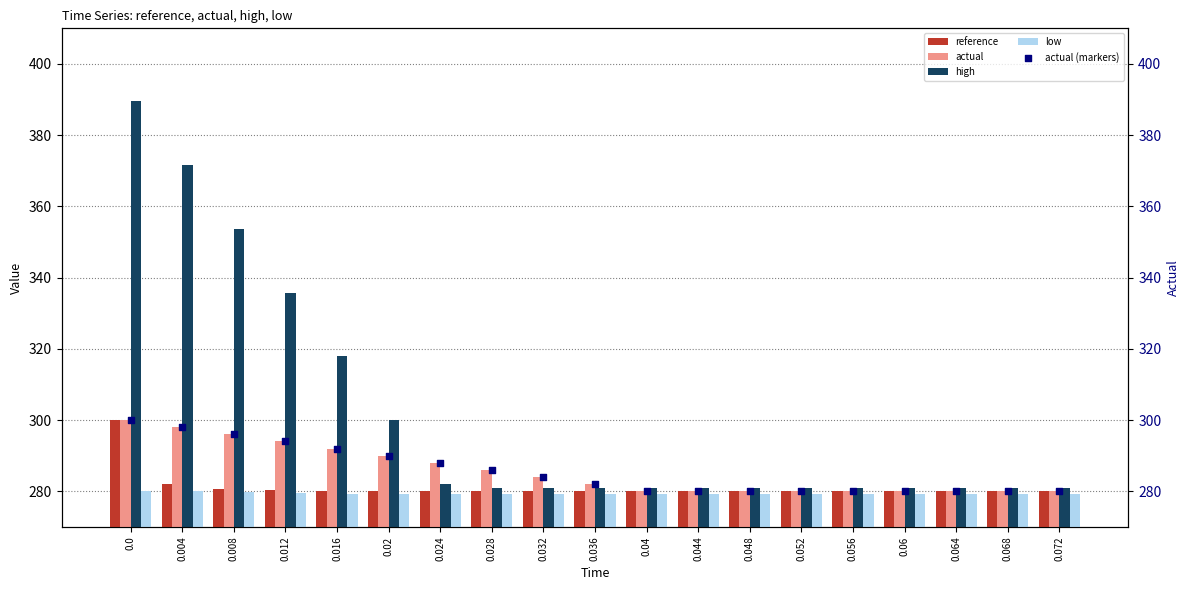

What are all the series names shown in the legend?

reference, actual, high, low, actual (markers)